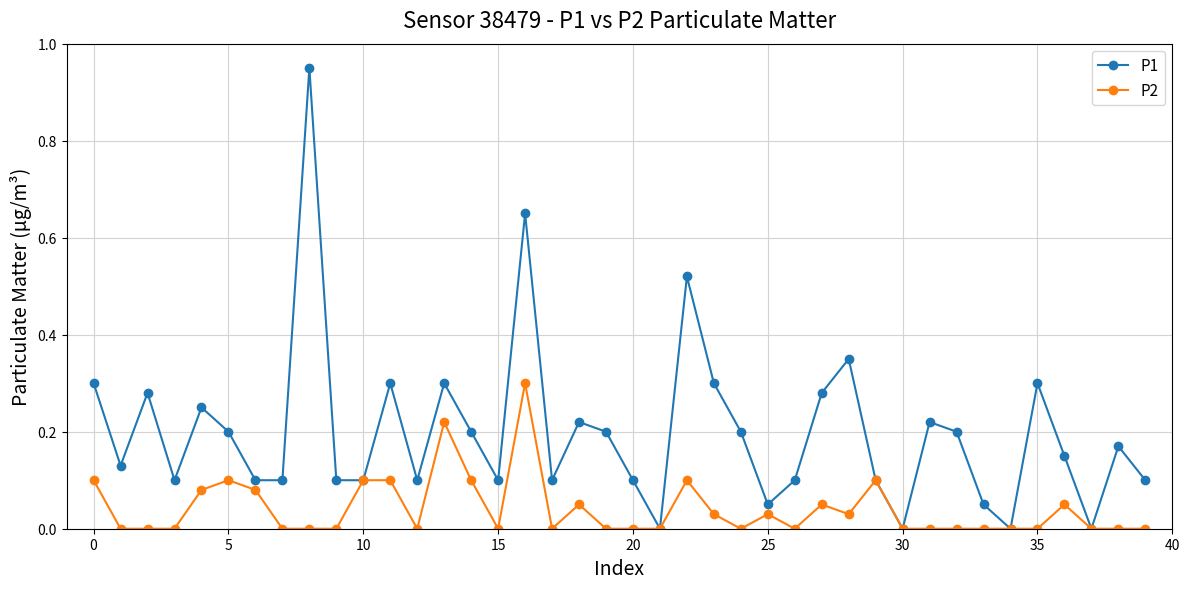

What are all the series names shown in the legend?

P1, P2